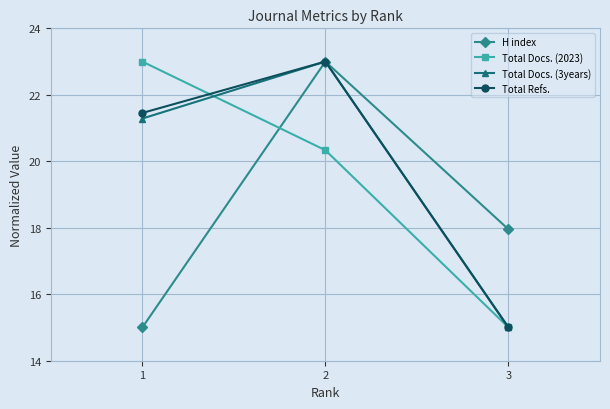

What value does the Total Refs. series have at 2?

23.0